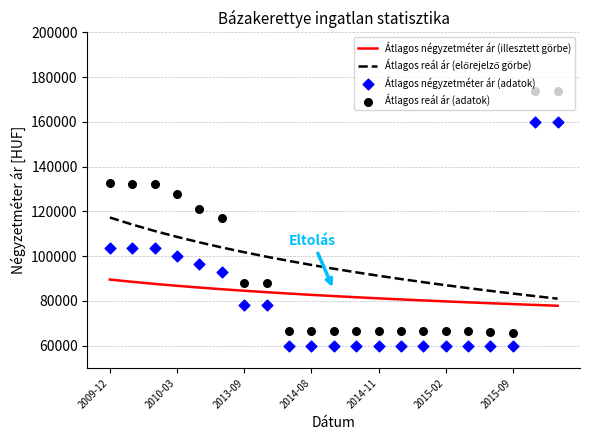

What are all the series names shown in the legend?

Átlagos négyzetméter ár (illesztett görbe), Átlagos reál ár (előrejelző görbe), Átlagos négyzetméter ár (adatok), Átlagos reál ár (adatok)